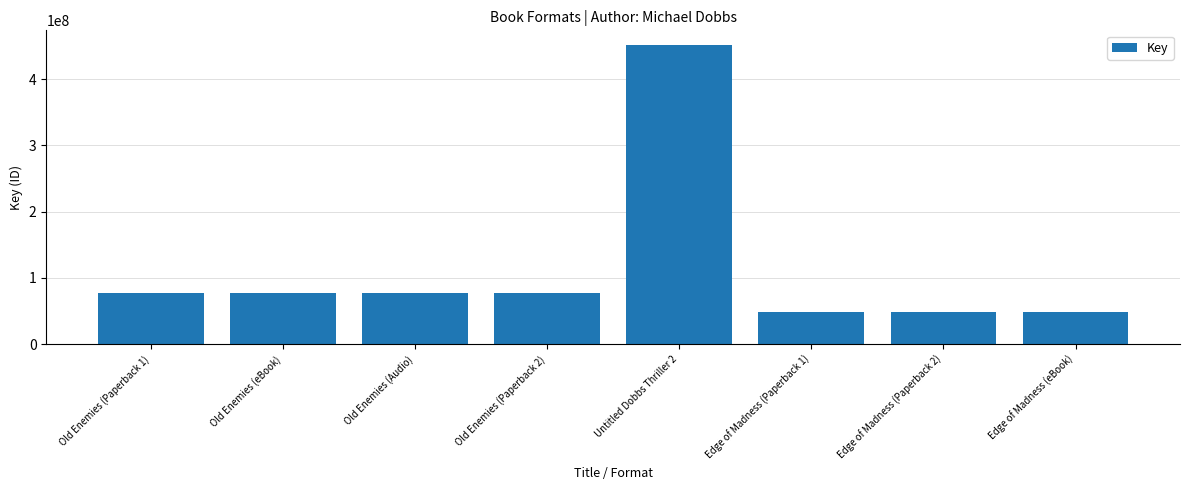

What is the average value?

113717921